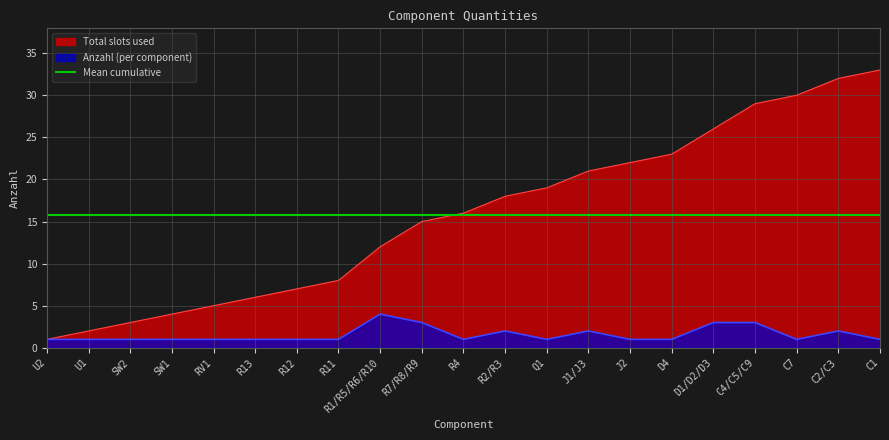

Which category has the highest value in the Anzahl (per component) series?

R1/R5/R6/R10